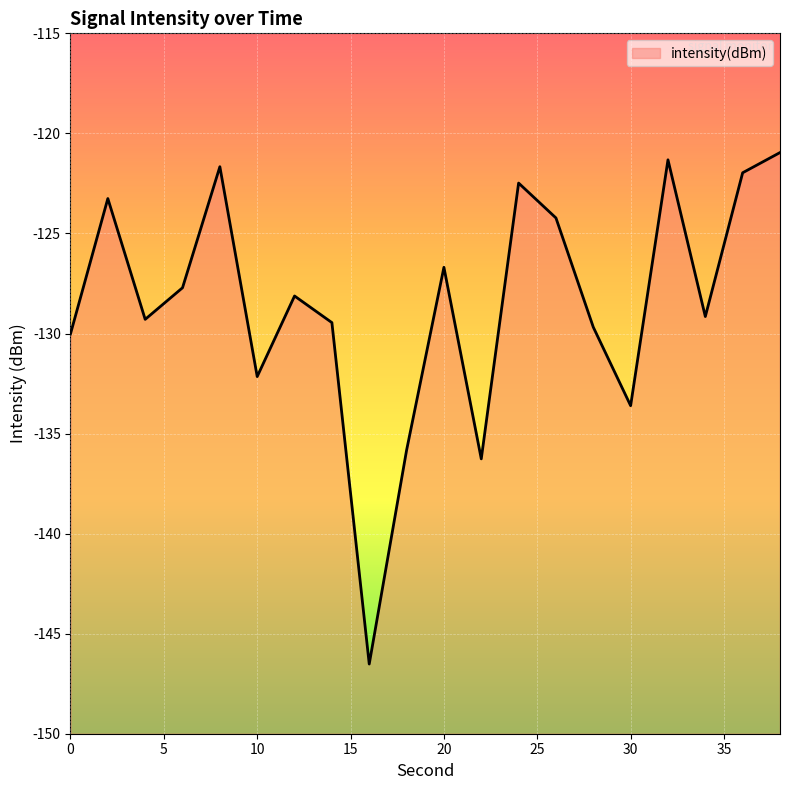

Which category has the highest value across all series?

38